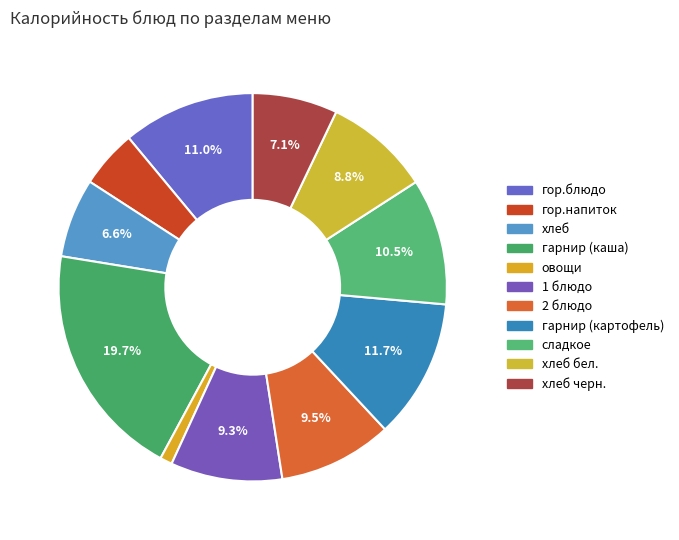

Is it true that 2 блюдо is 4% of the pie?

False